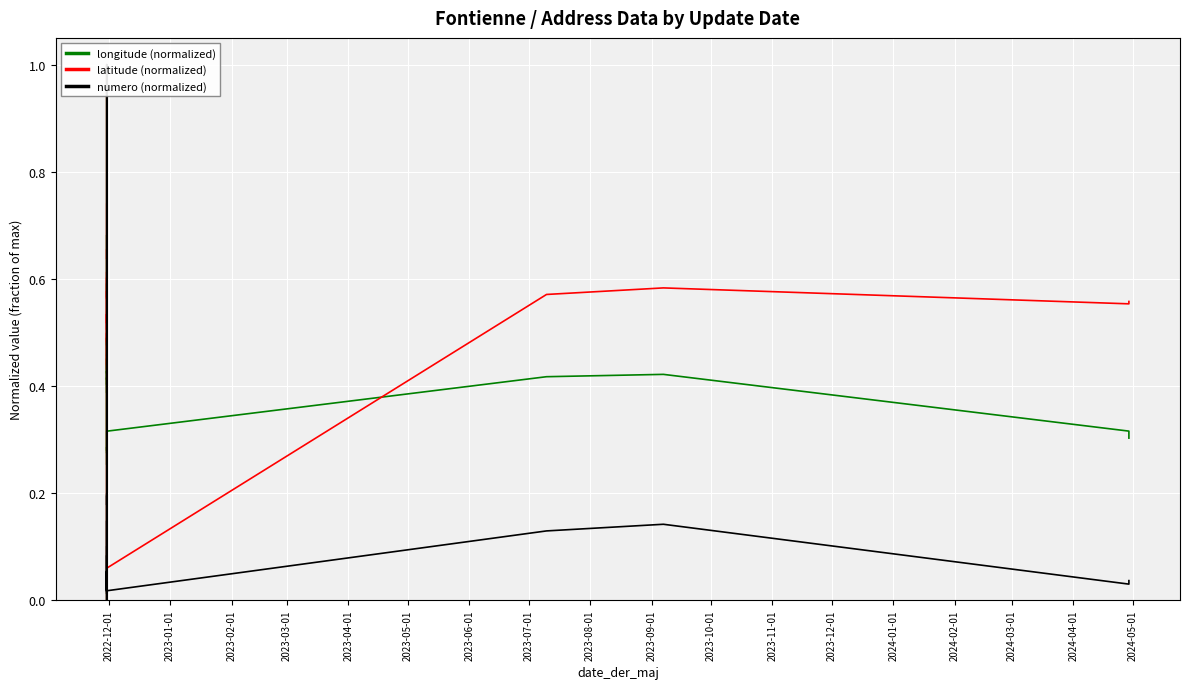

How many interior local peaks does the numero (normalized) series have?

10